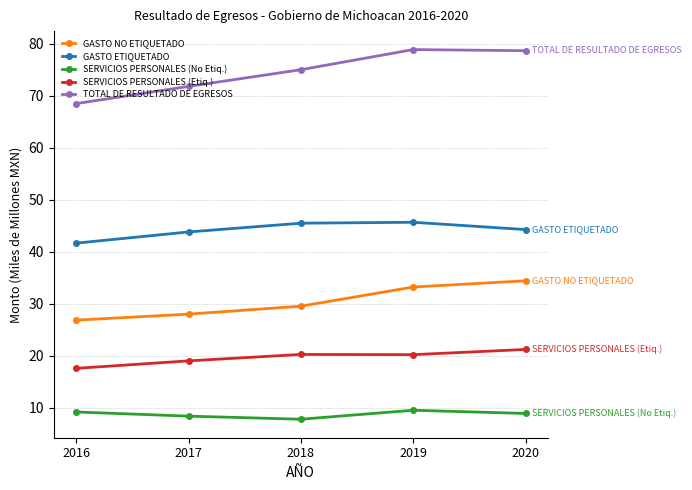

What is the value of the SERVICIOS PERSONALES (Etiq.) point at the 4th from the left?

20.2